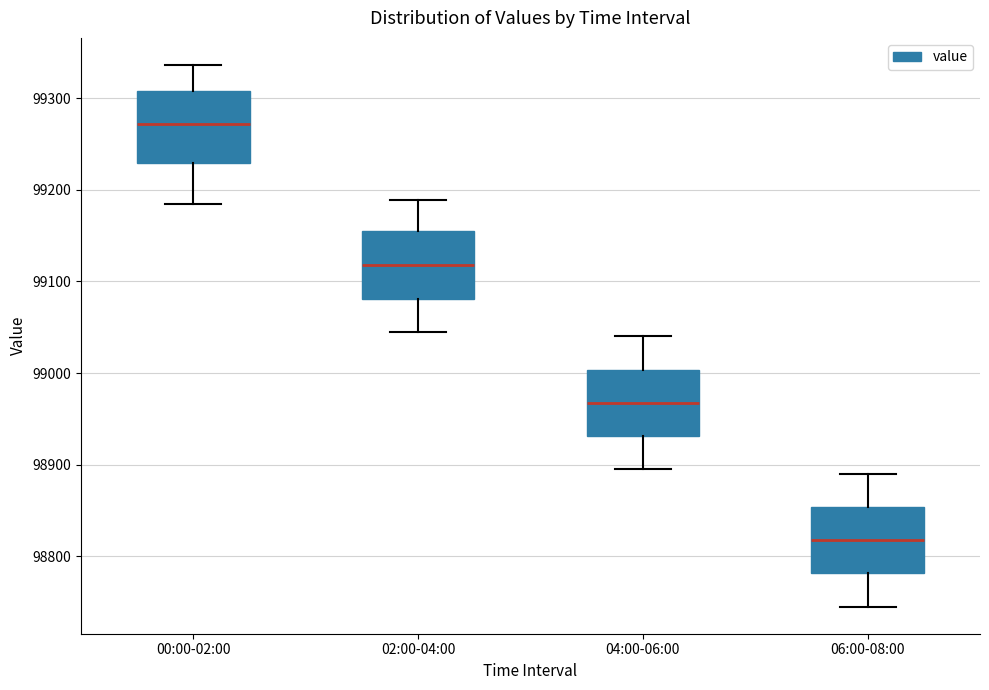

Which box's median line is the lowest?

06:00-08:00